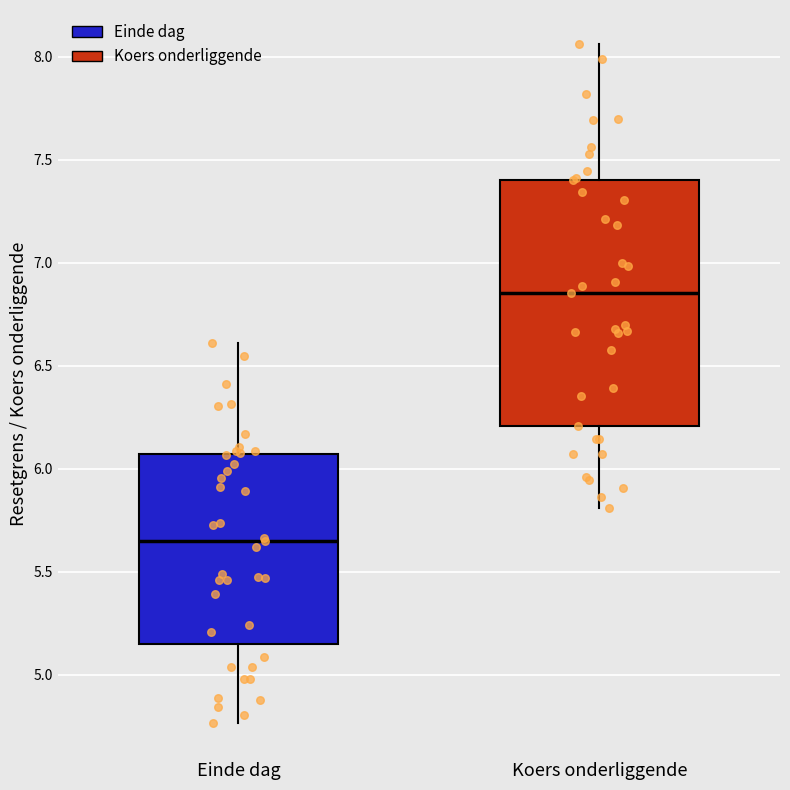

Reading left to right, transcribe this box plot: for each box, give where its median line is, the range the box spans, and where its two whiskers end, as read against the y-axis. The values are not printed on the chart, so give them approximately, as read against the axis.

Einde dag: median 5.65, box 5.15 to 6.05, whiskers 4.75 to 6.60
Koers onderliggende: median 6.85, box 6.20 to 7.40, whiskers 5.80 to 8.05